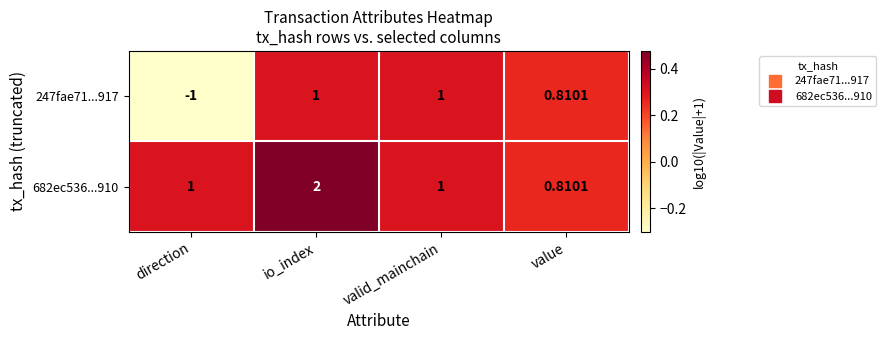

Which label corresponds to the largest value in the chart?

io_index